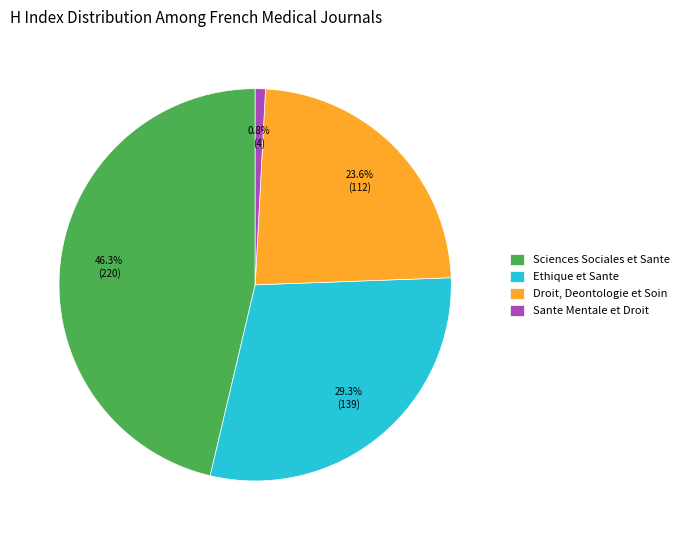

Count the number of slices in the pie.

4